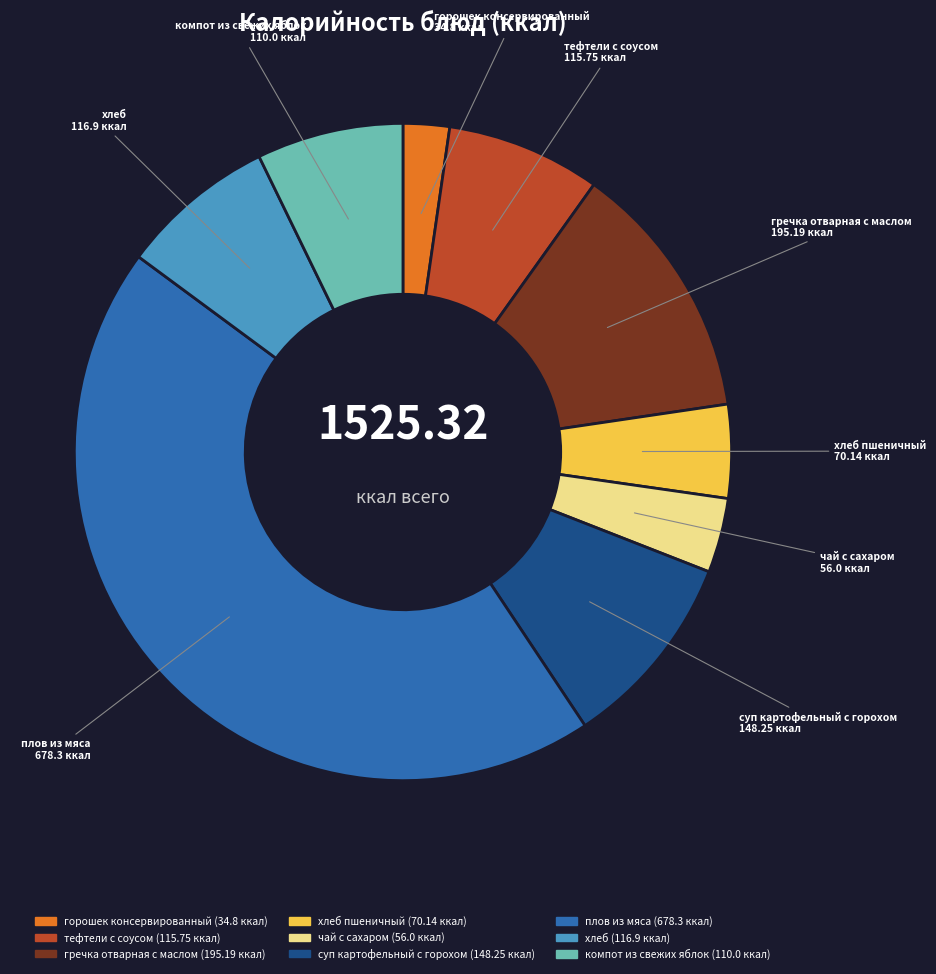

How many slices are in this pie chart?

9